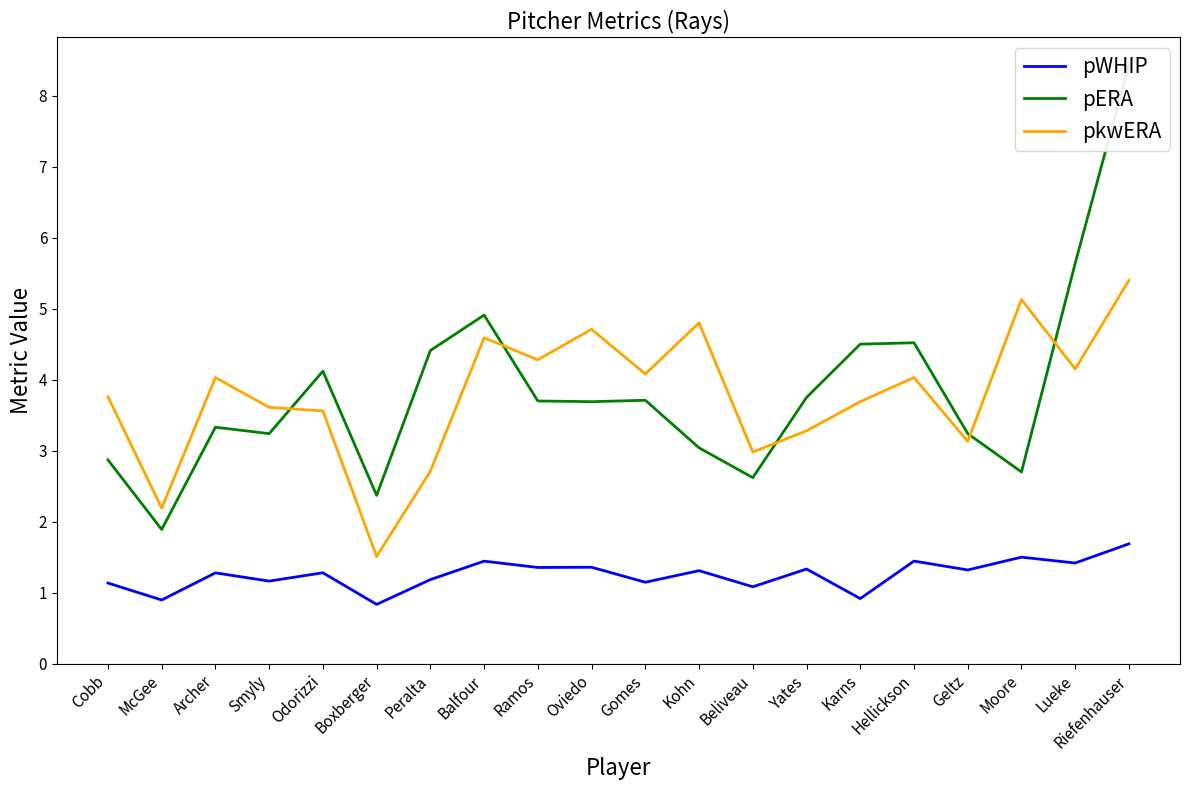

Where is pERA nearest to the value 5?

Balfour